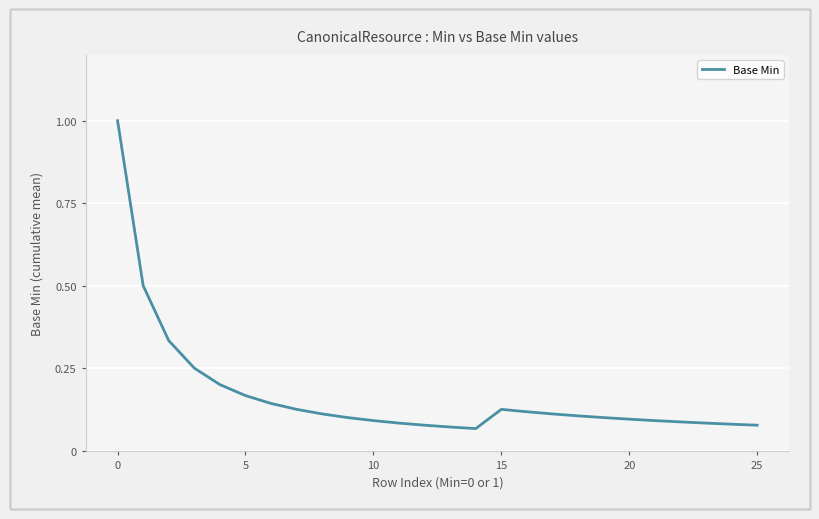

What is the maximum value shown in the chart?

1.0